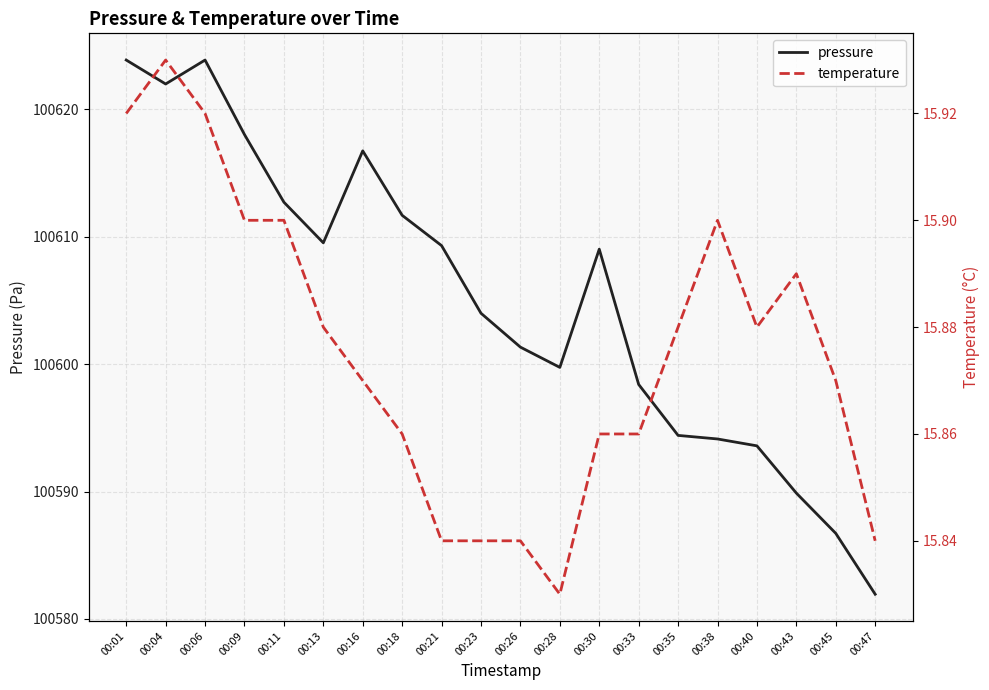

What is the maximum value shown in the chart?

100623.9